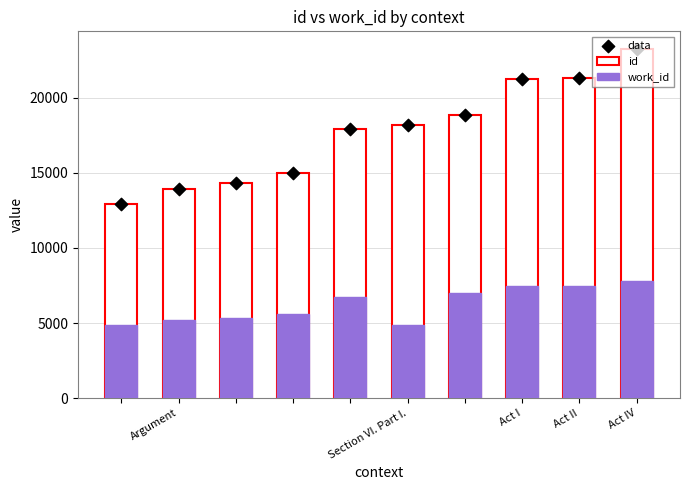

Which series has the largest Y range (max minus min)?

id